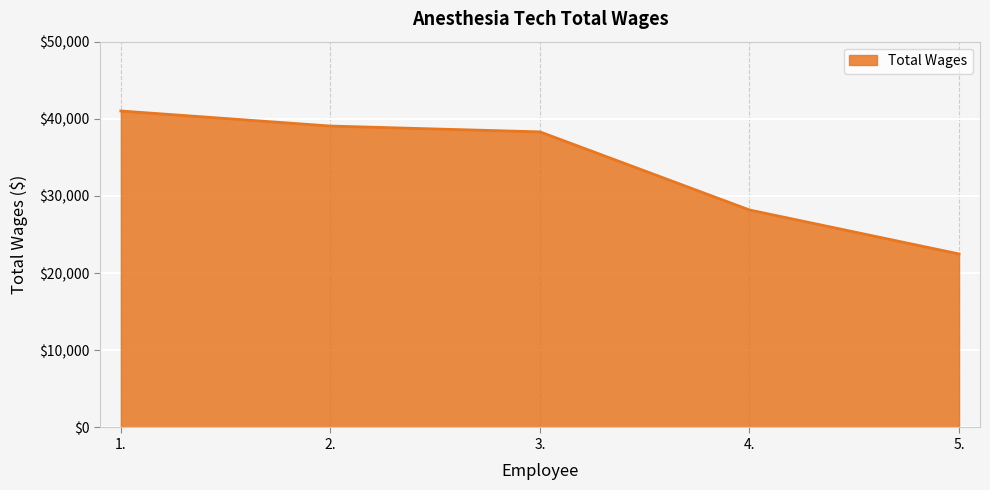

How many distinct data groups are displayed?

1